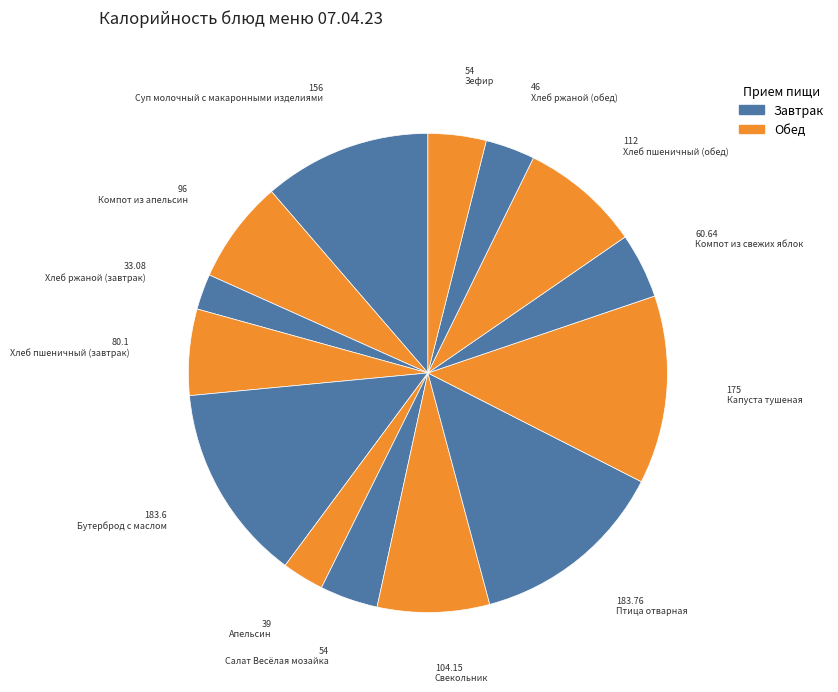

Count the number of slices in the pie.

14